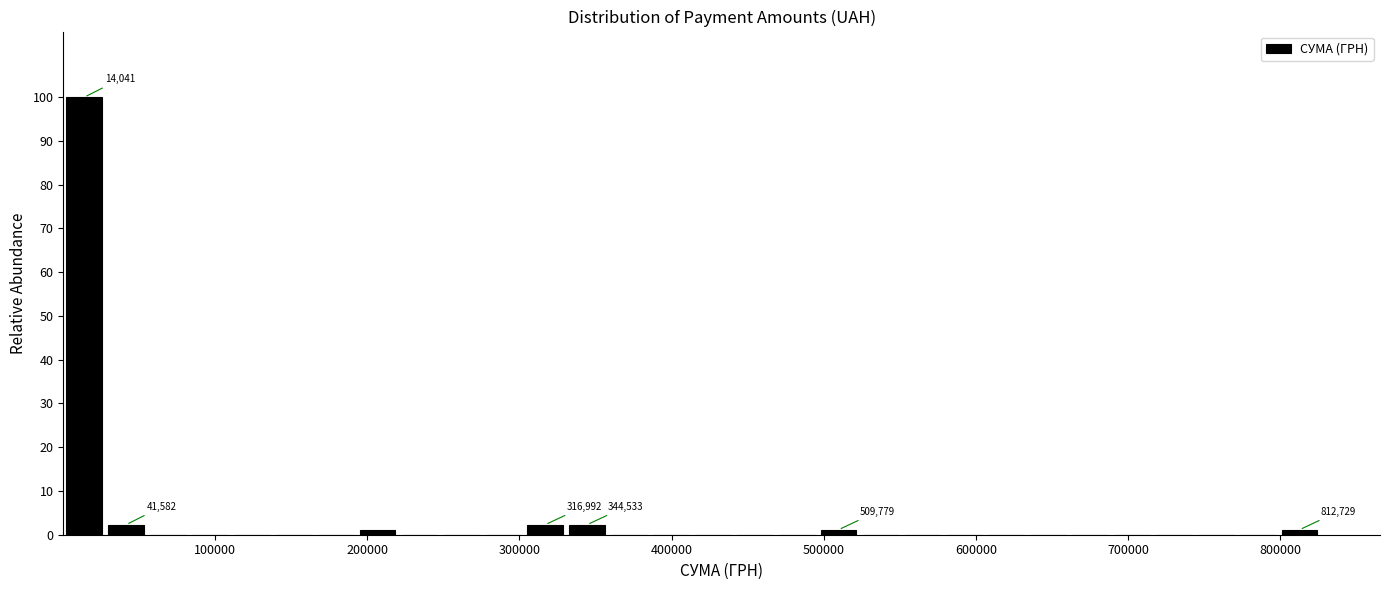

Around what value on the x-axis is the tallest bar? Give the approximate position of its centre, as read against the axis.

10000